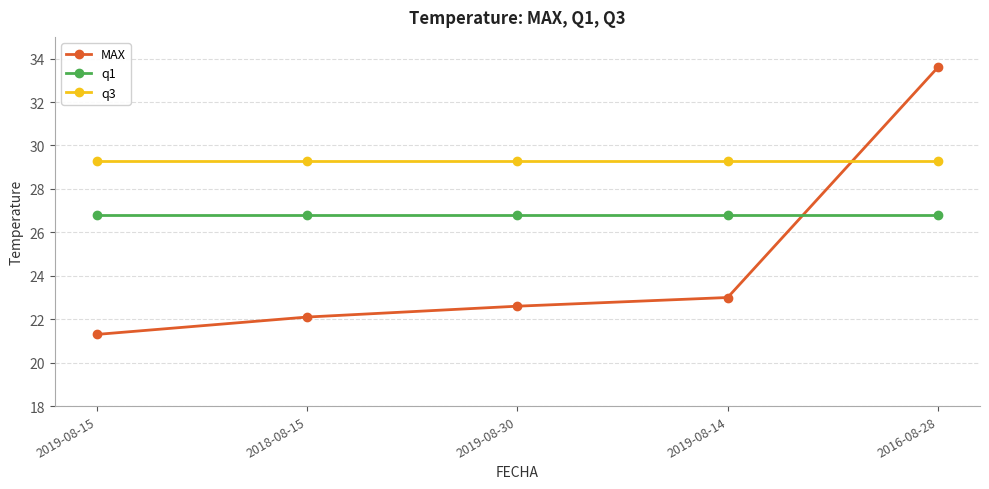

True or false: q1 has a value of 37.3 at 2019-08-14.

False